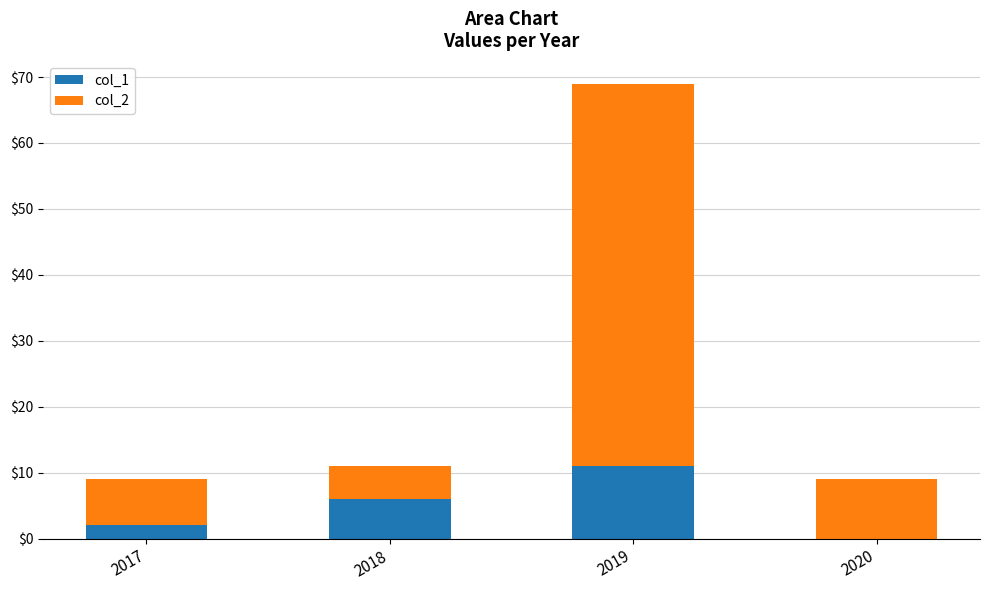

What is the sum of the col_1 values at 2017 and 2019?

13